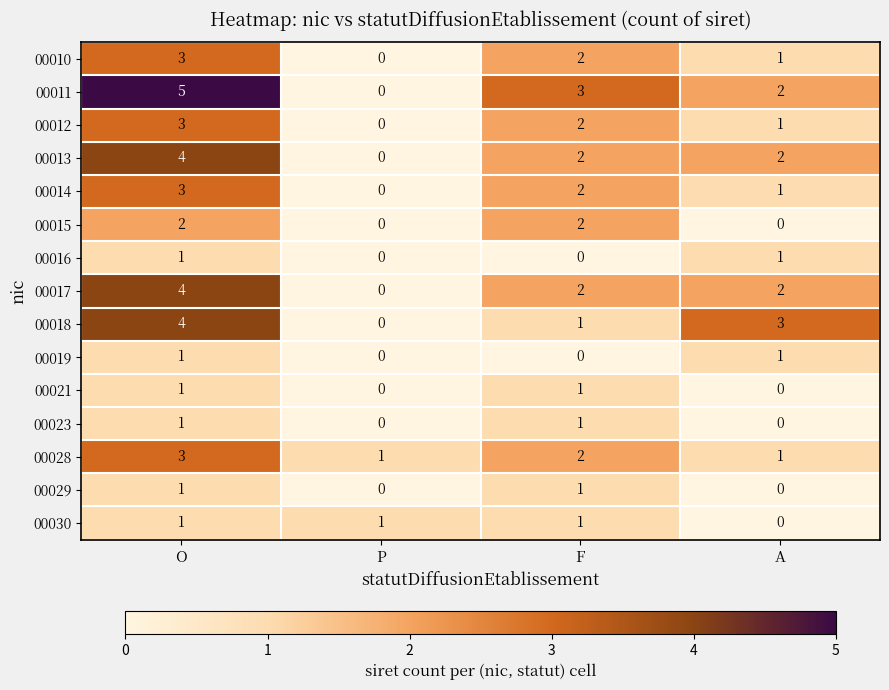

Which series changed the most between O and P?

00011